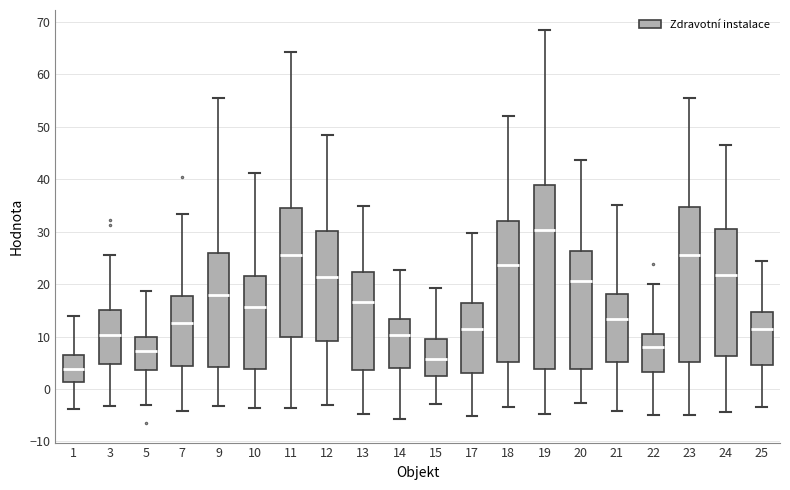

Which box has the highest median line?

19